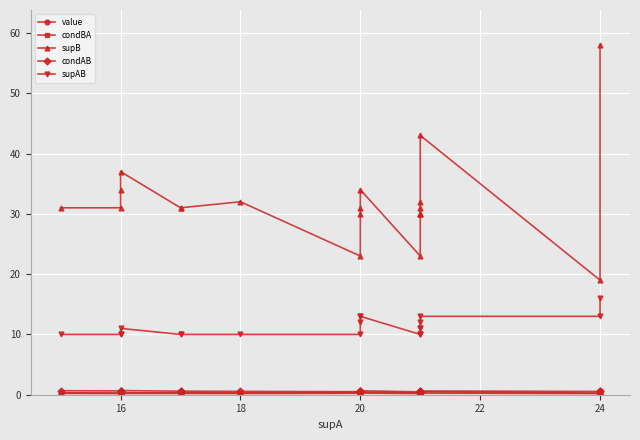

True or false: value has a value of 0.3 at 24.

False